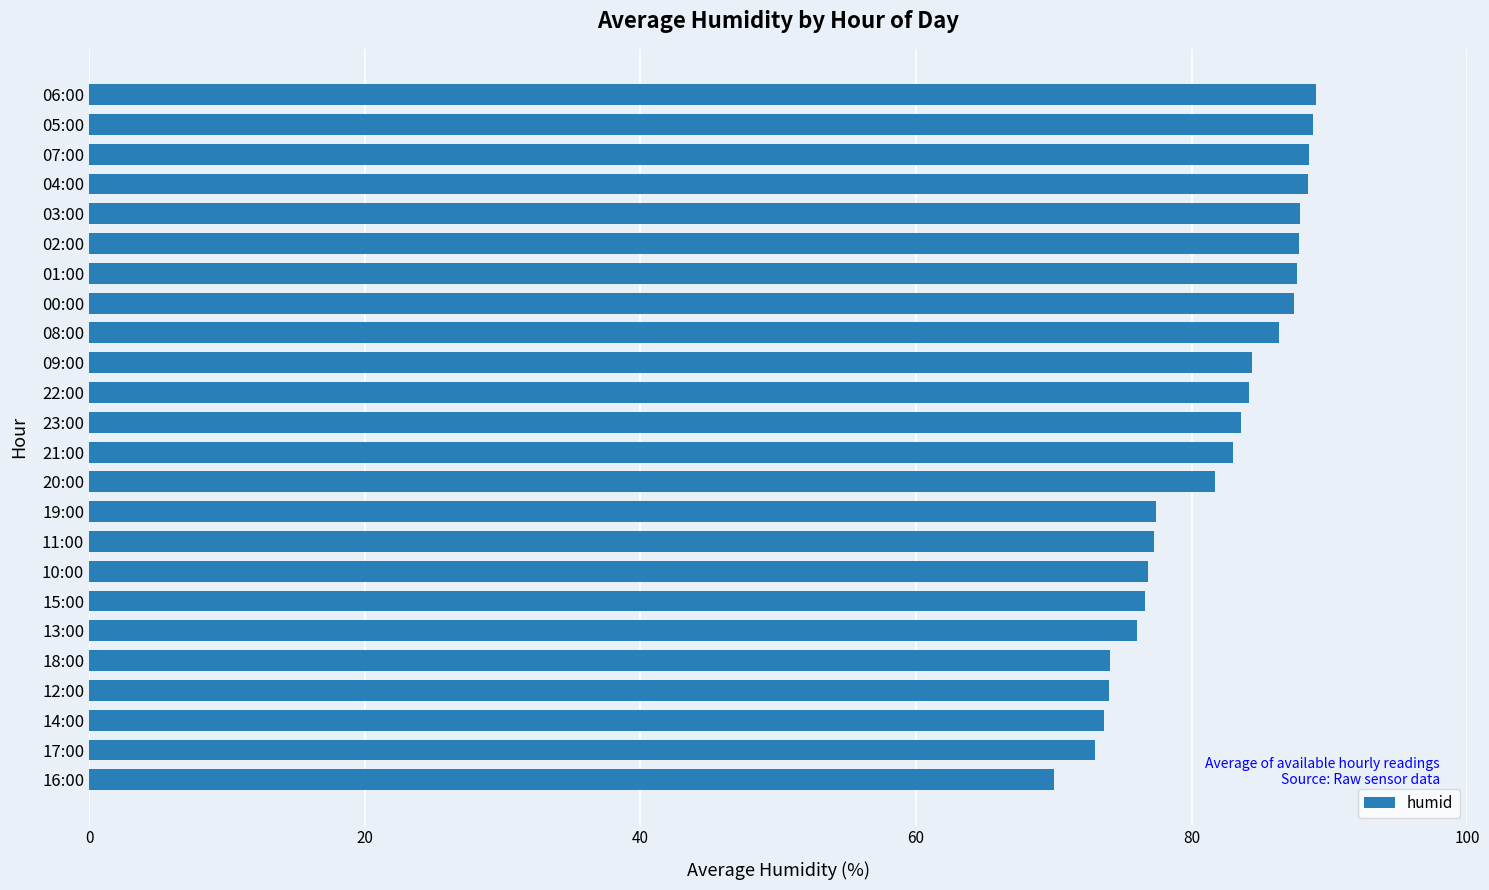

Approximately how many times larger is the value at 21:00 compared to 06:00?

0.9